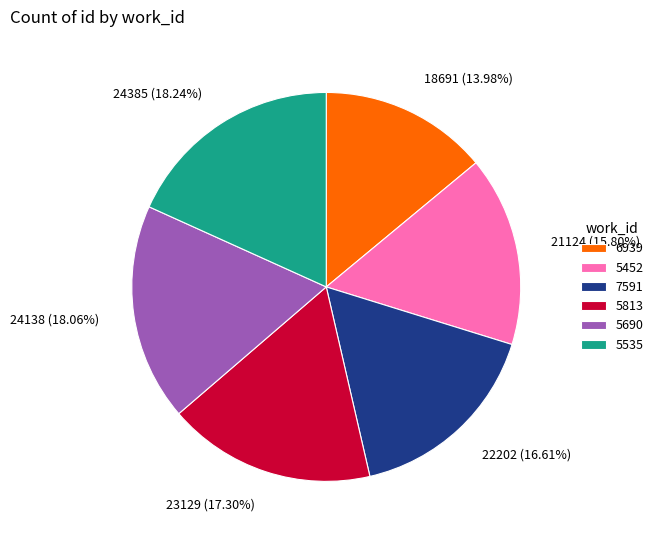

Between 7591 and 6939, which is larger?

7591